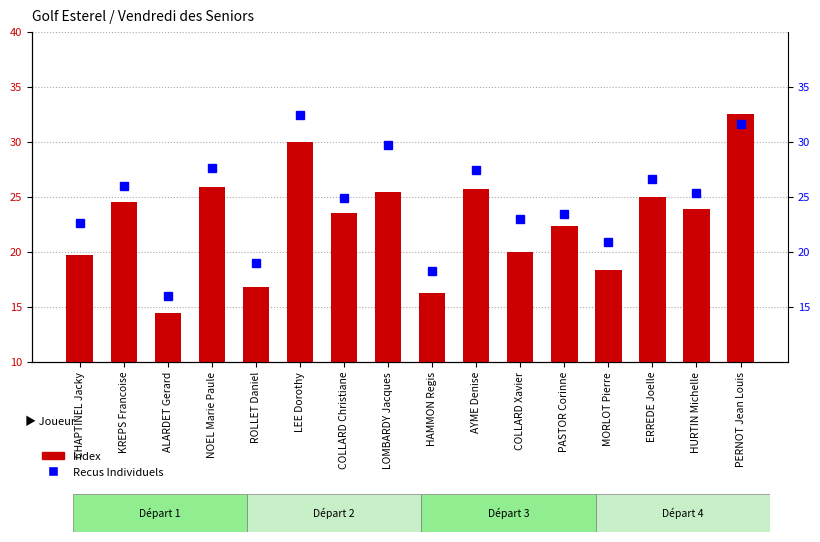

Count the number of data series in this chart.

2